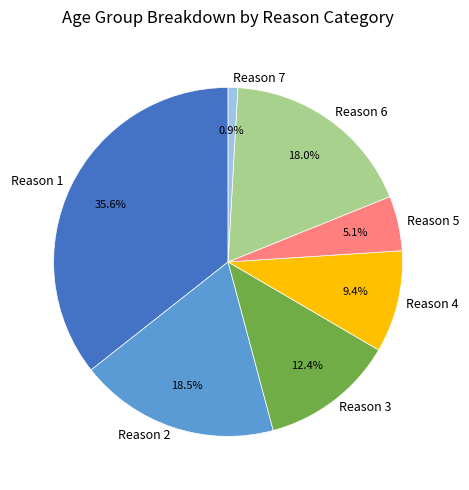

How many slices are in this pie chart?

7